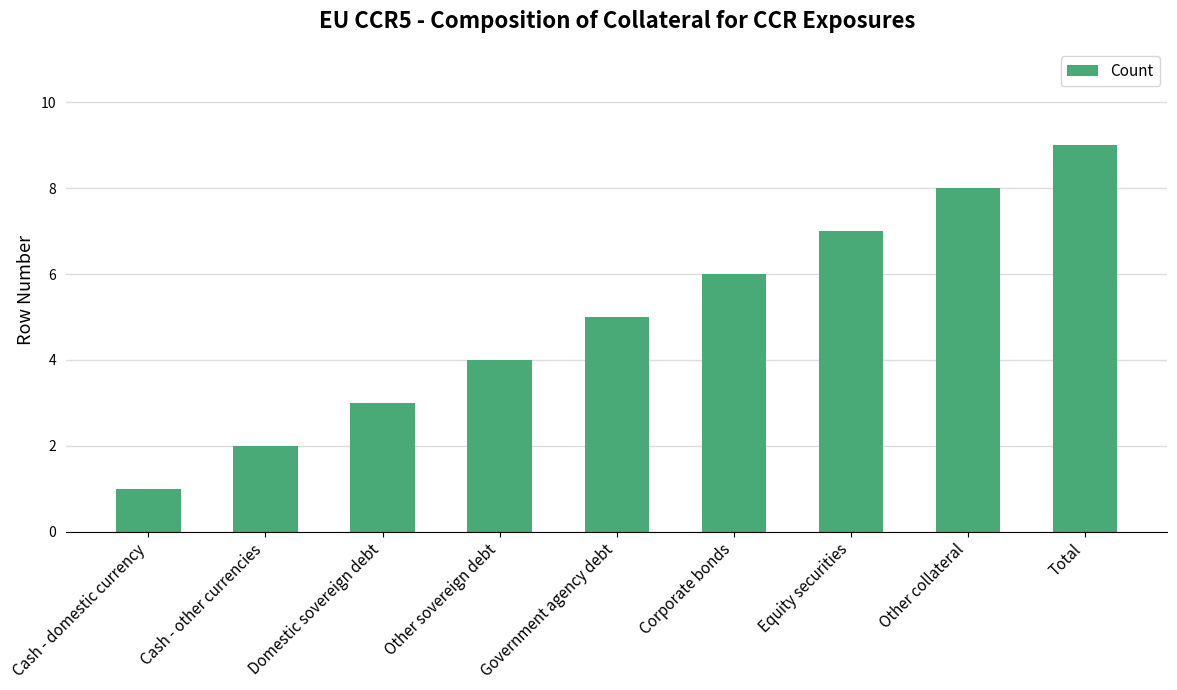

What is the maximum value shown in the chart?

9